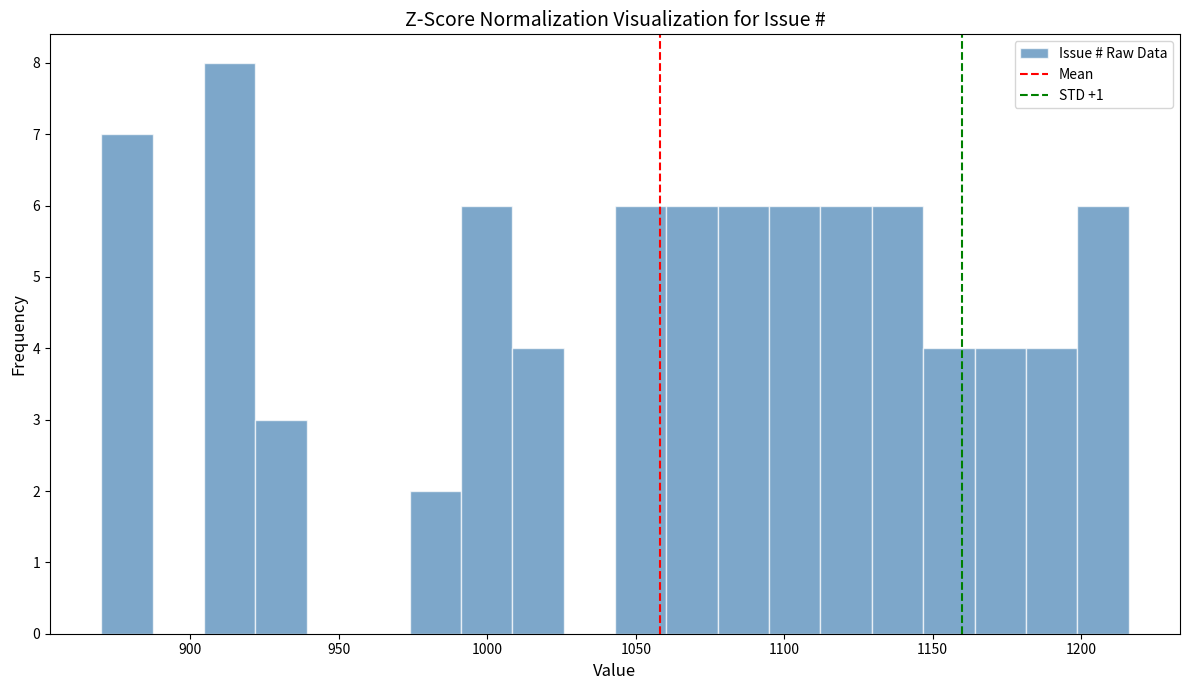

Read against the x-axis, roughly where is the centre of the tallest bar?

915